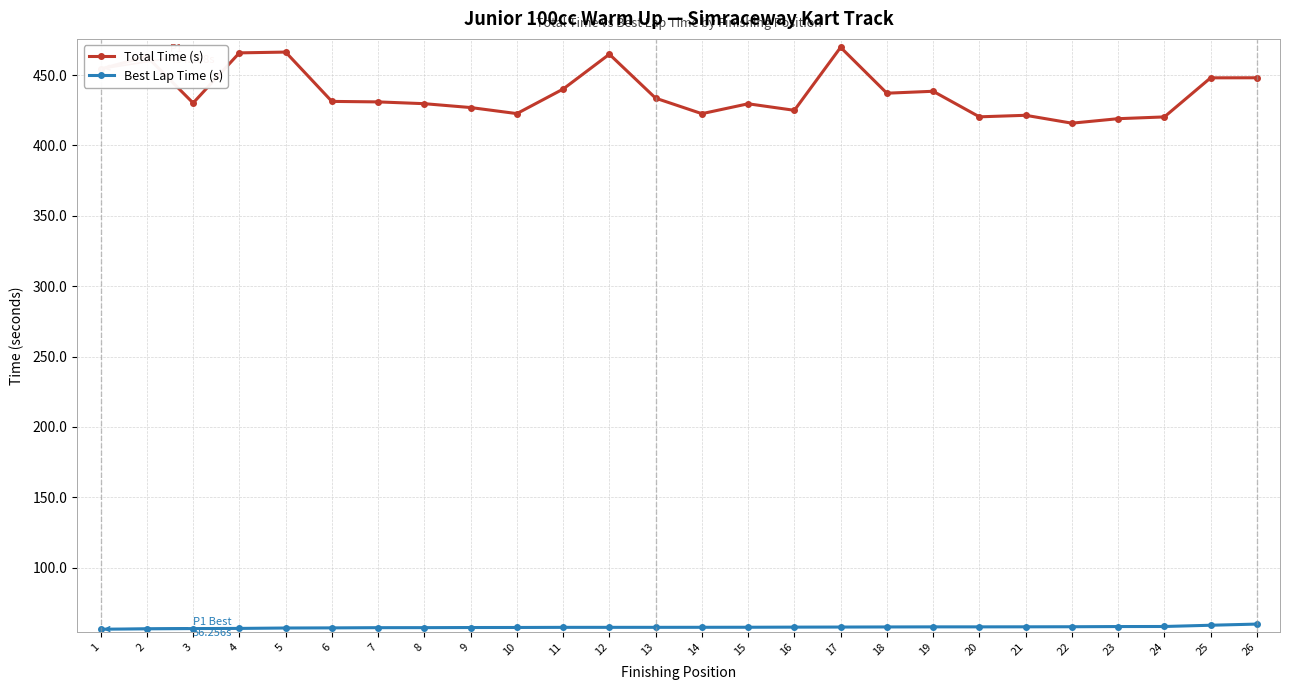

True or false: Best Lap Time (s) and Total Time (s) intersect in this chart.

False